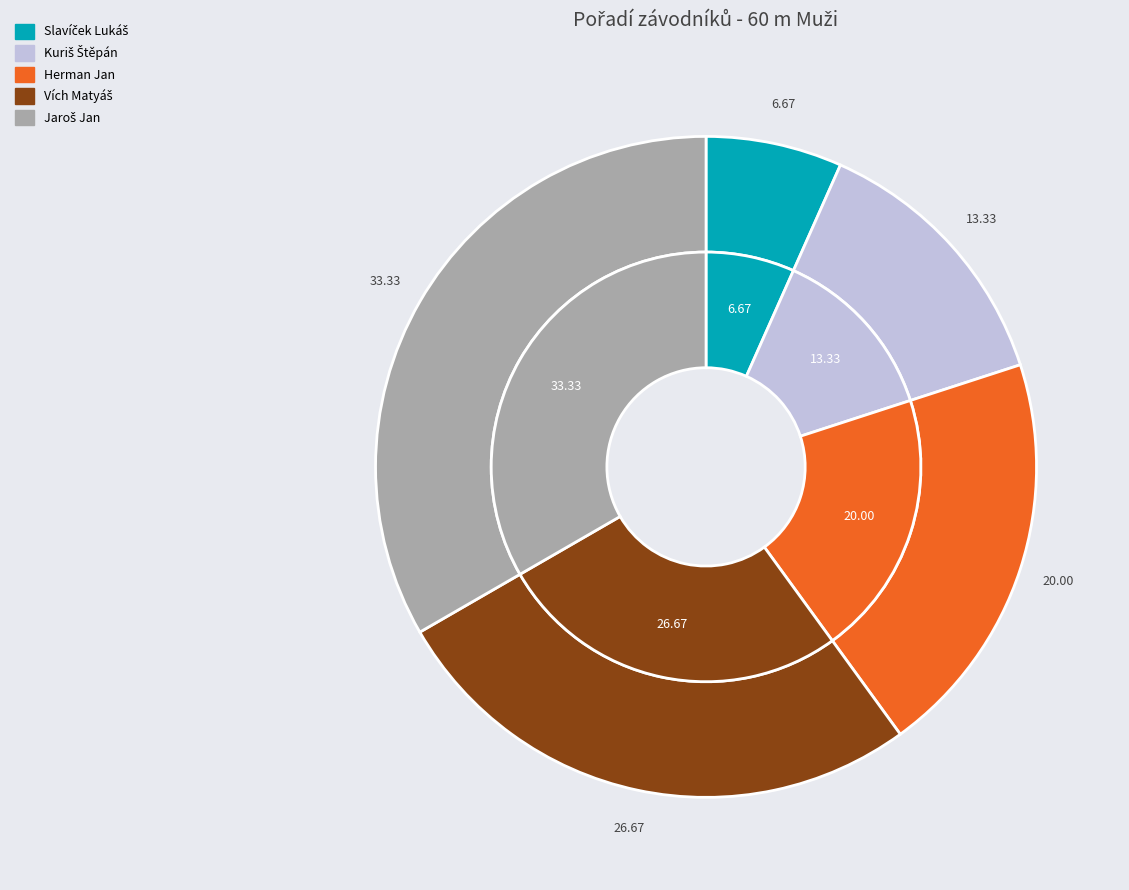

Rank the categories by value from highest to lowest.

Jaroš Jan, Vích Matyáš, Herman Jan, Kuriš Štěpán, Slavíček Lukáš